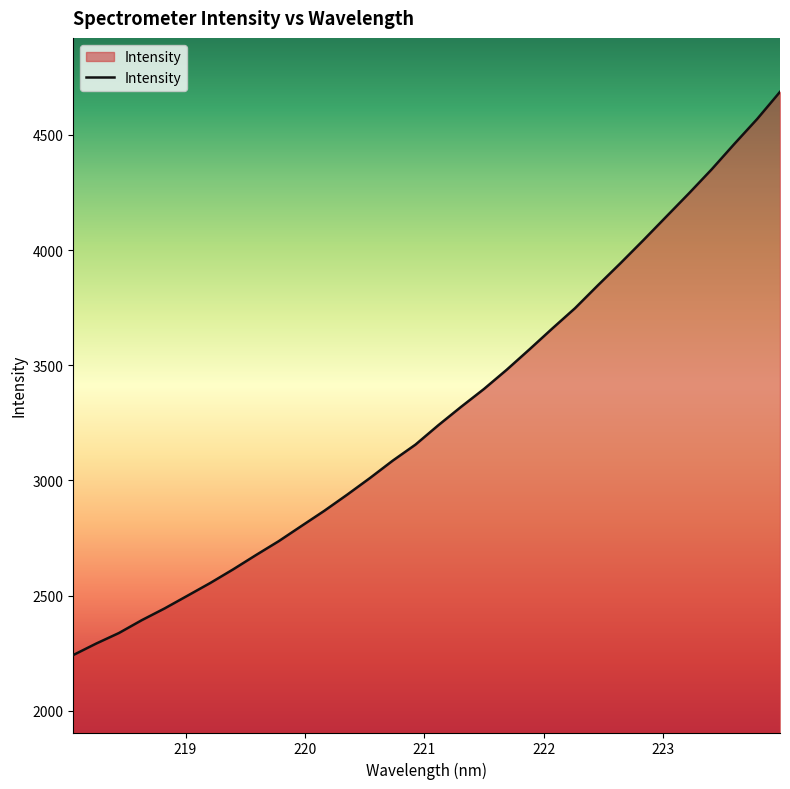

What is the difference between the second highest and second lowest values?

2277.7